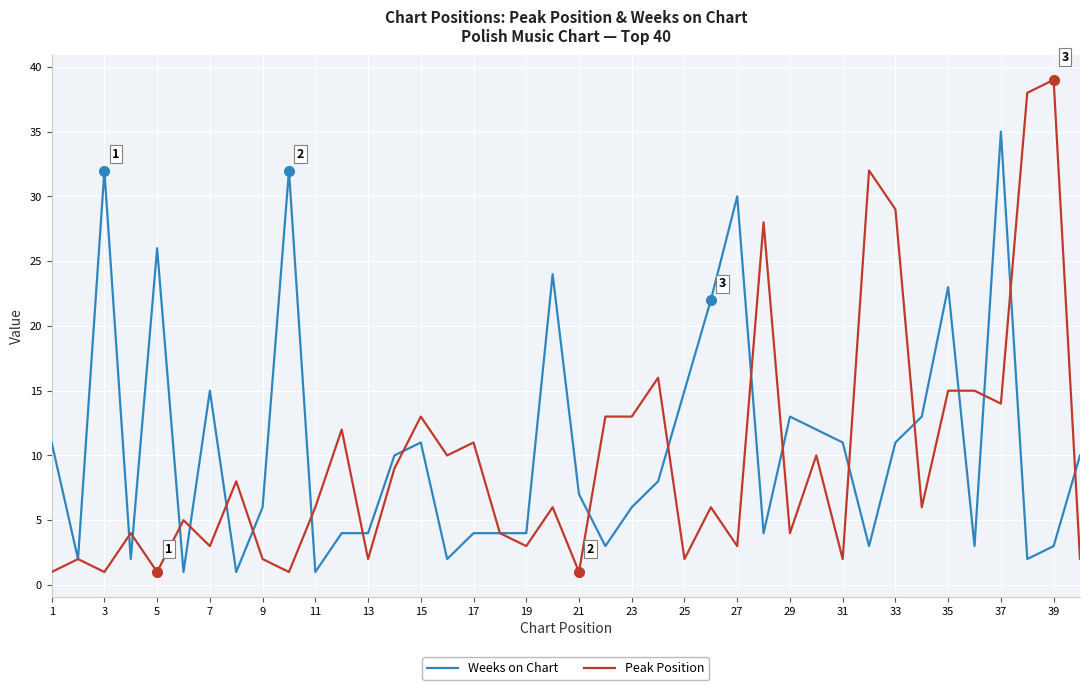

How many distinct data groups are displayed?

2